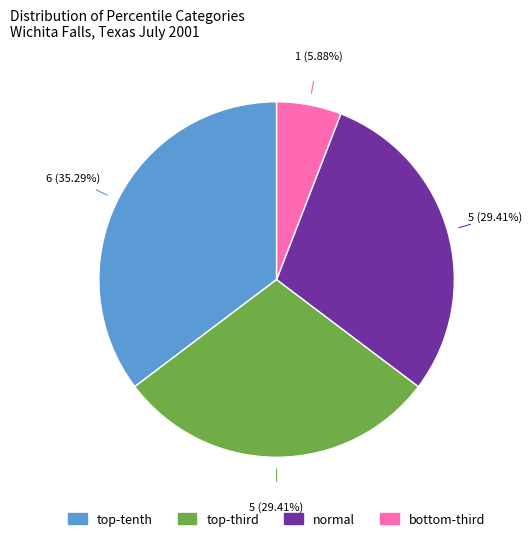

Is there a majority slice in this chart?

No